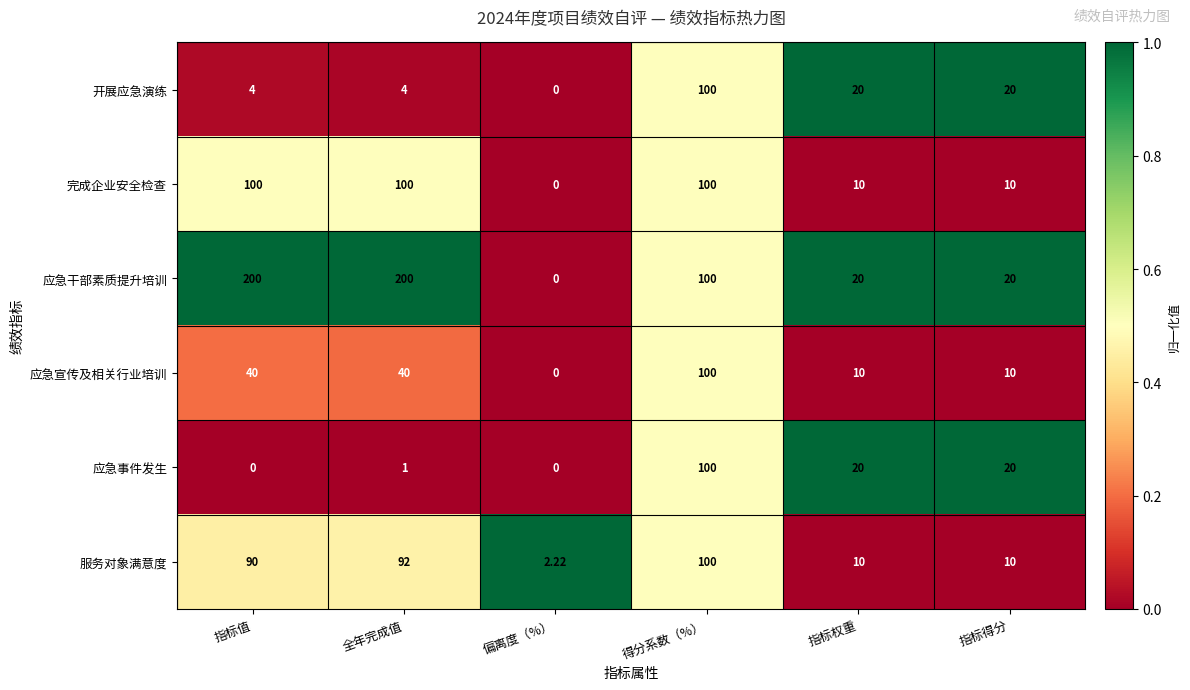

Between 指标值 and 全年完成值, which series saw the biggest shift?

服务对象满意度